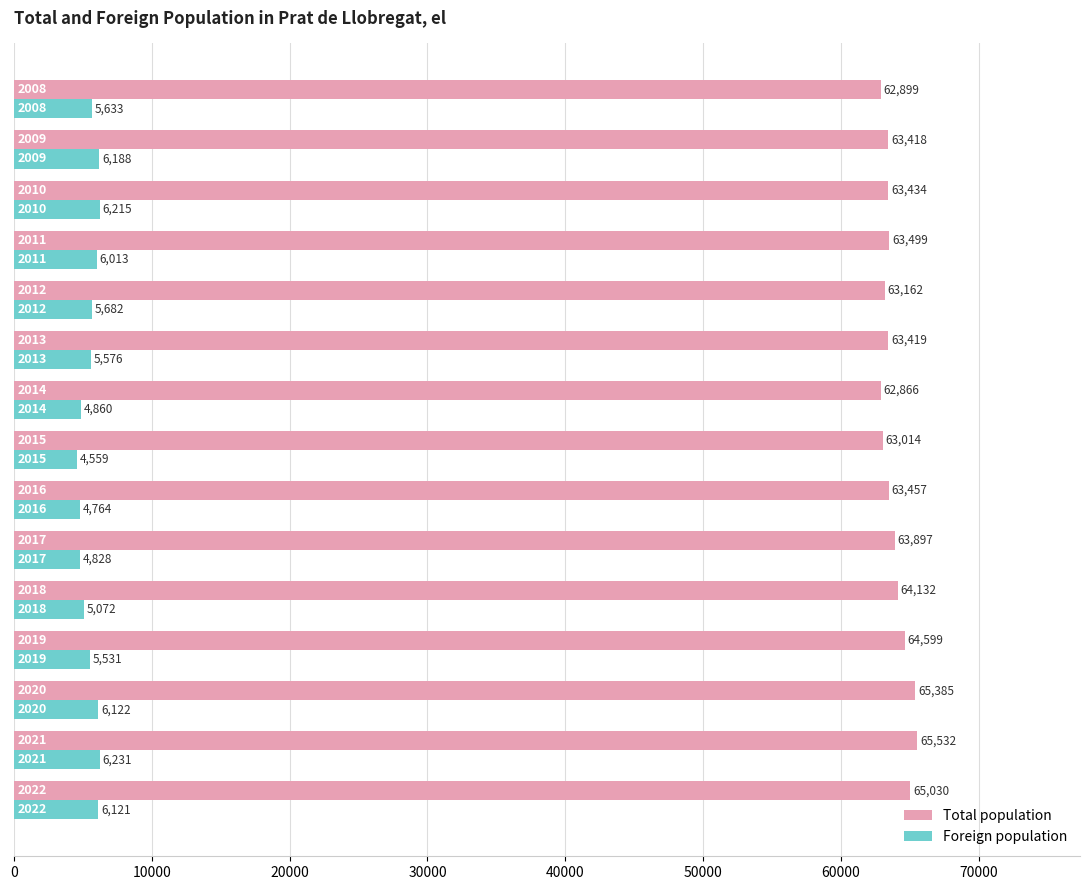

List the series in order of their overall mean, highest first.

Total population, Foreign population